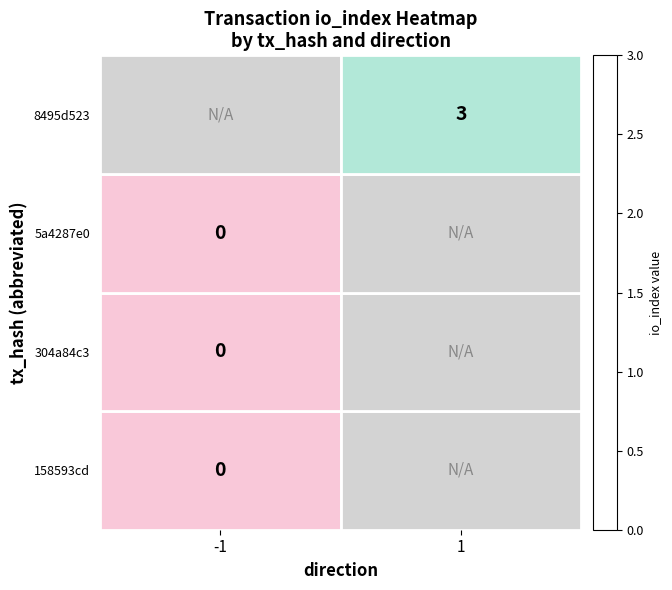

The value of 304a84c3 at -1 is 0.0. True or false?

True